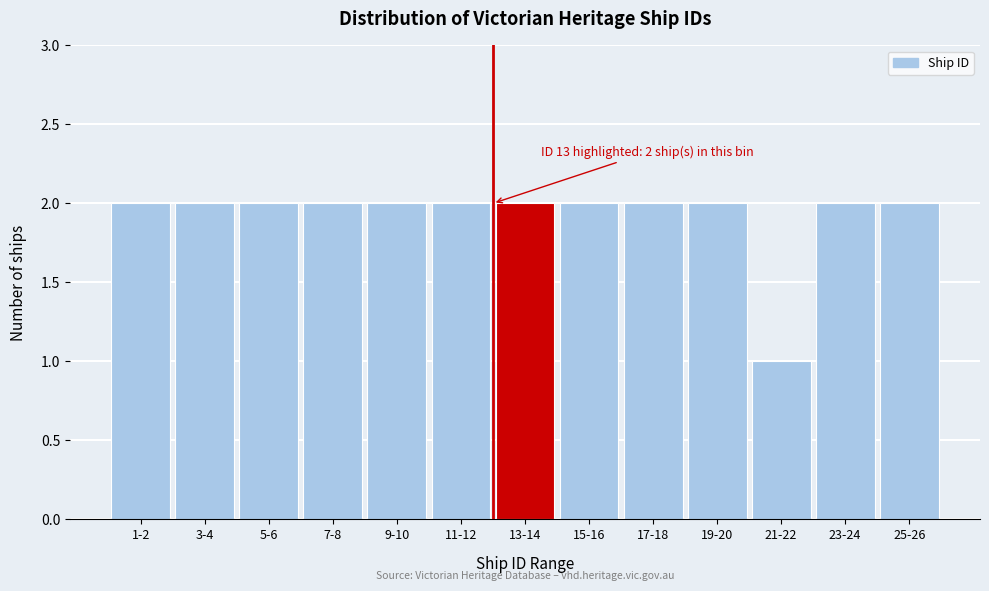

Reading right to left, extract all data points from this chart.

2	2	1	2	2	2	2	2	2	2	2	2	2